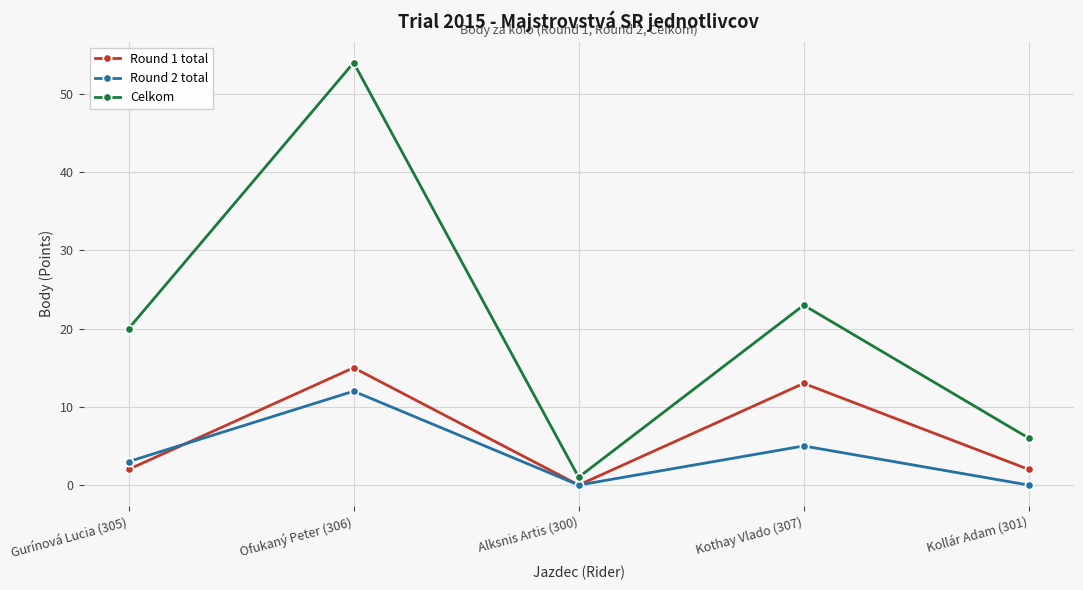

The value of Celkom at Kothay Vlado (307) is 23. True or false?

True